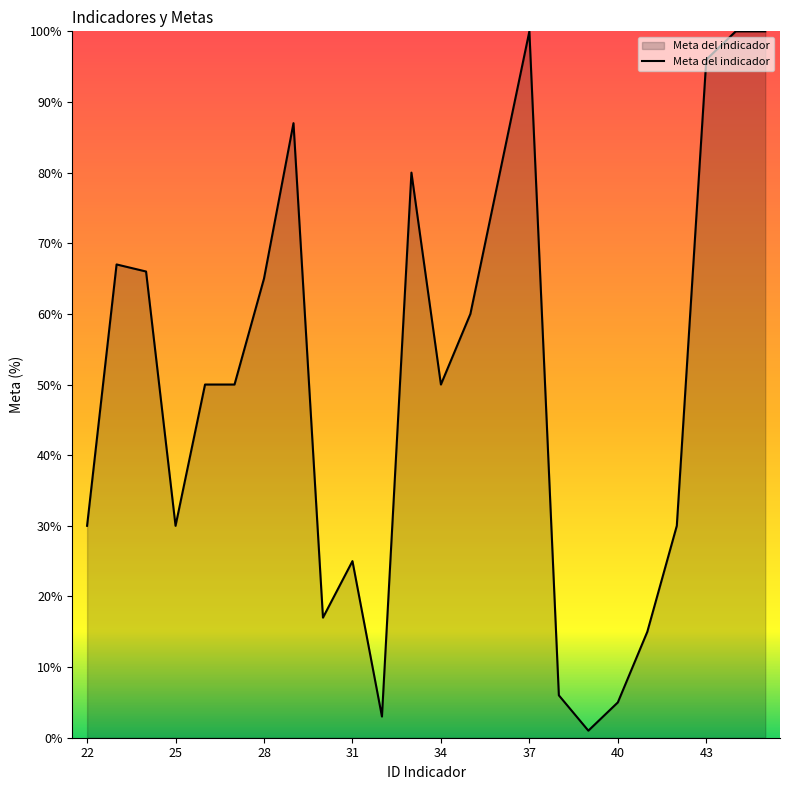

Reading left to right, list all the values displayed in this chart.

30	67	66	30	50	50	65	87	17	25	3	80	50	60	80	100	6	1	5	15	30	96	100	100